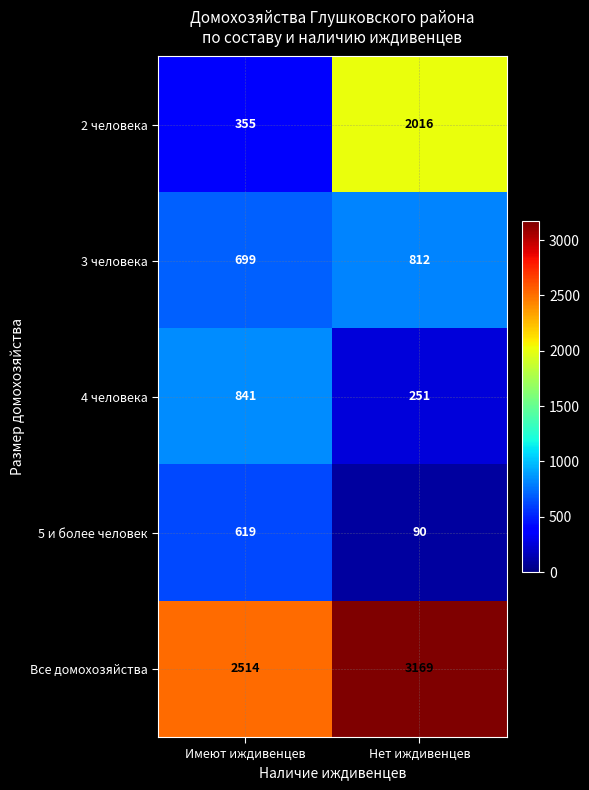

Rank the series by their maximum value, from highest to lowest.

Все домохозяйства, 2 человека, 4 человека, 3 человека, 5 и более человек